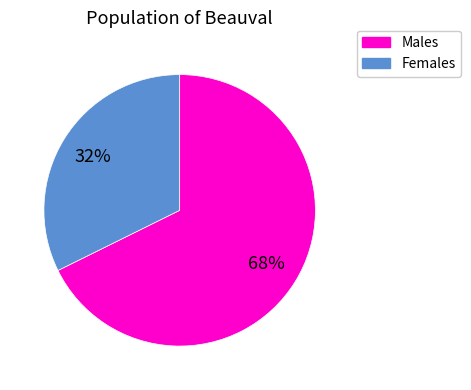

To the nearest percent, what is the average slice percentage?

50%